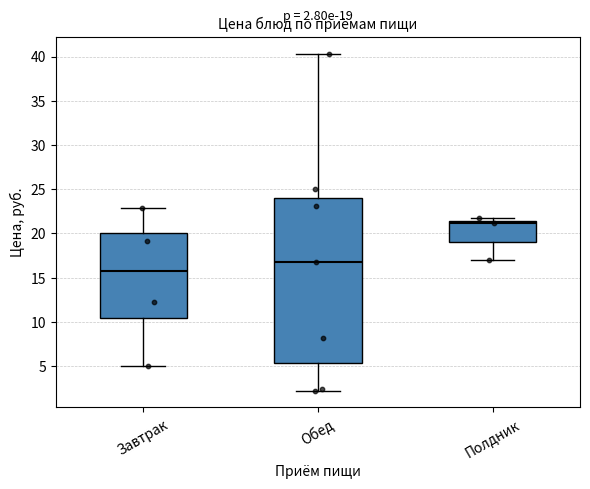

Which box's median line is the lowest?

Завтрак